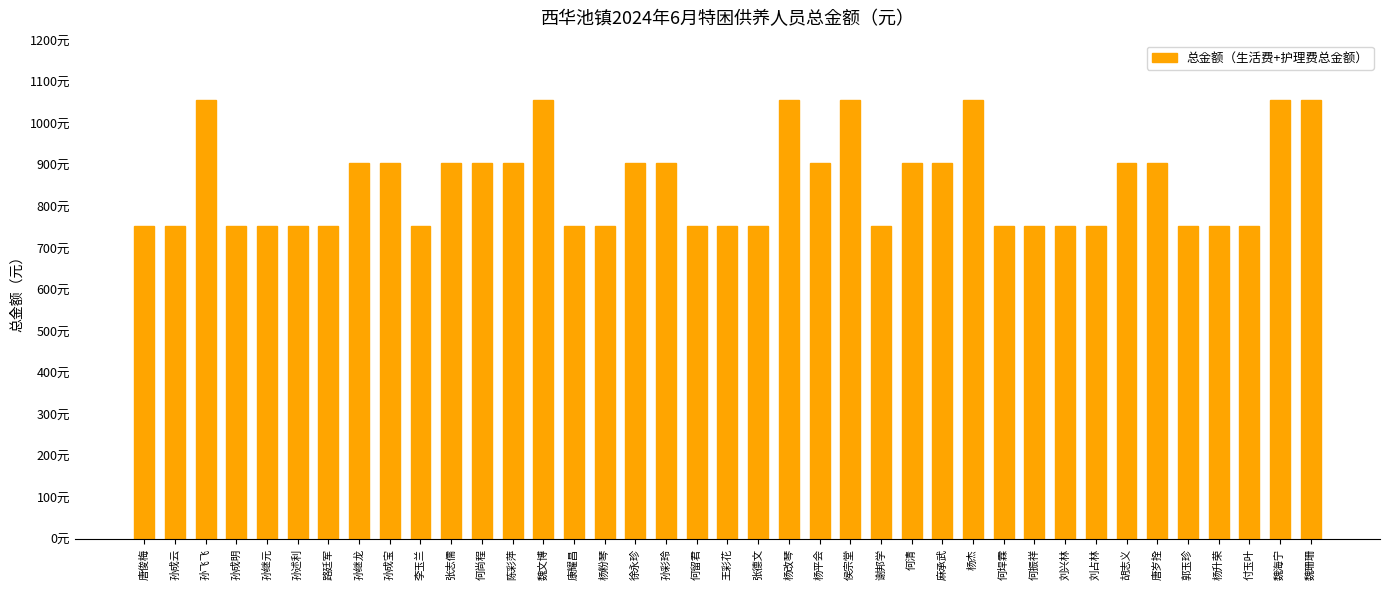

What is the smallest value displayed?

755